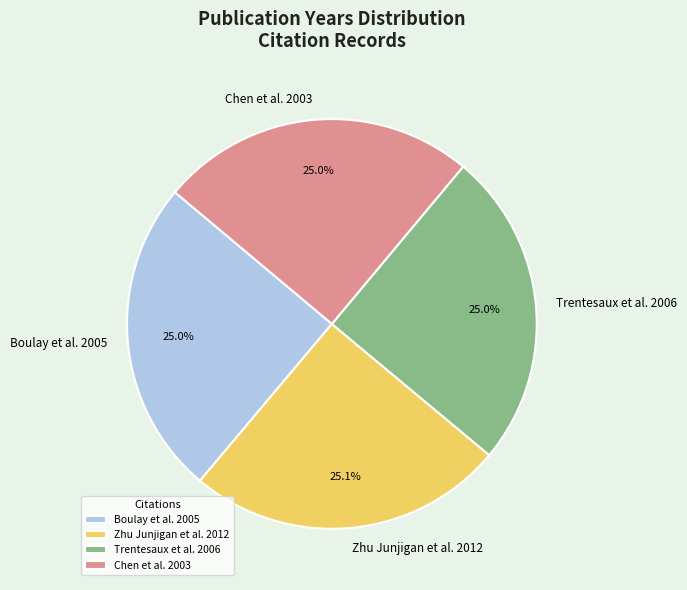

Approximately how many times larger is the value at Boulay et al. 2005 compared to Chen et al. 2003?

1.0